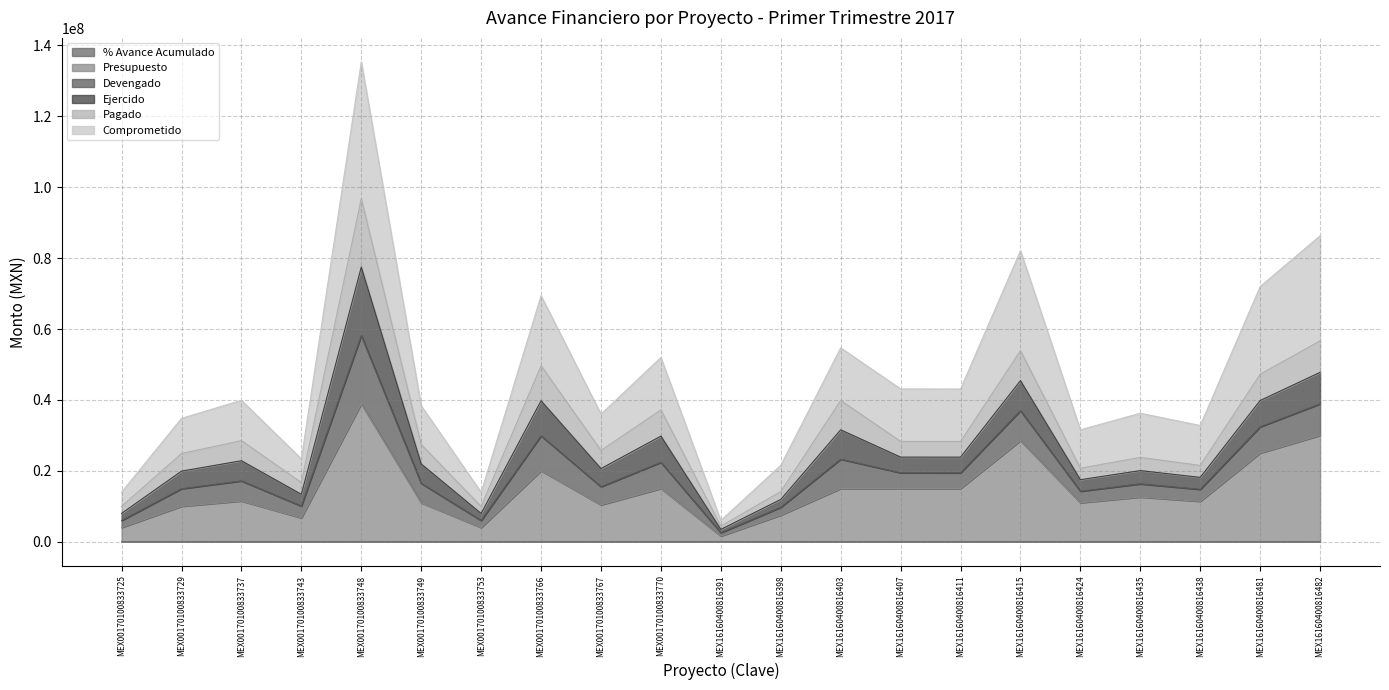

What is the lowest value of the Presupuesto series?

1600042.5